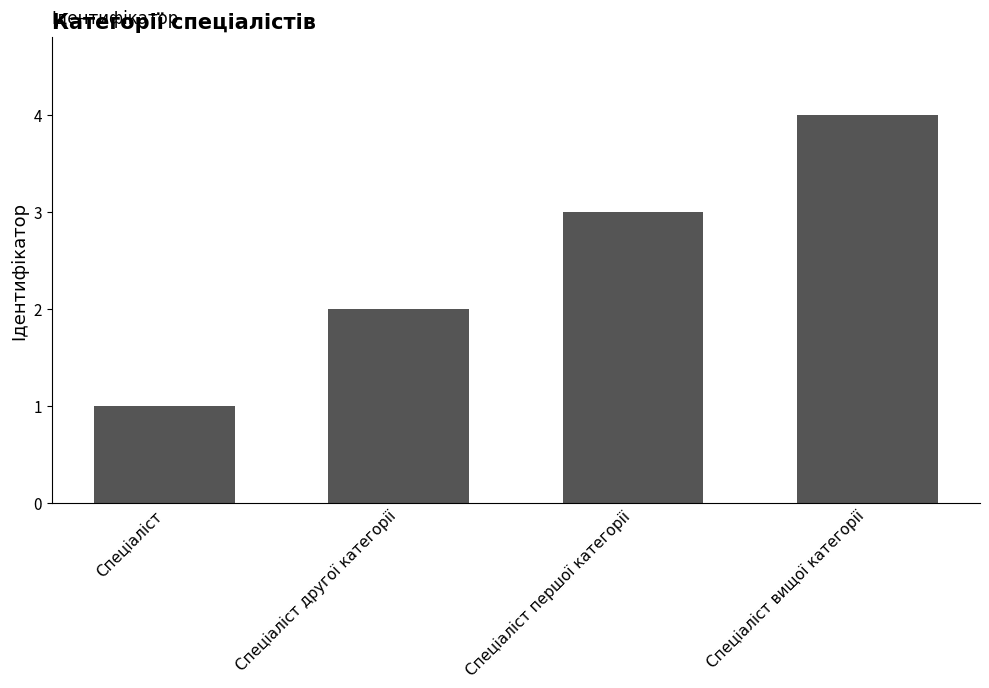

List the labels in order of value, smallest first.

Спеціаліст, Спеціаліст другої категорії, Спеціаліст першої категорії, Спеціаліст вищої категорії